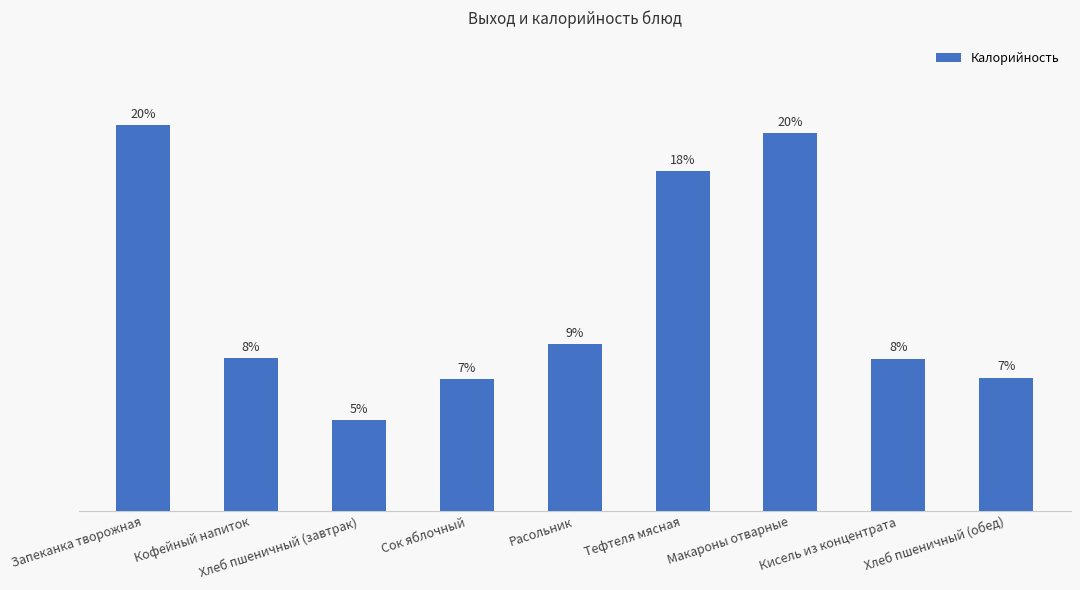

Read the value at Кофейный напиток.

110.7